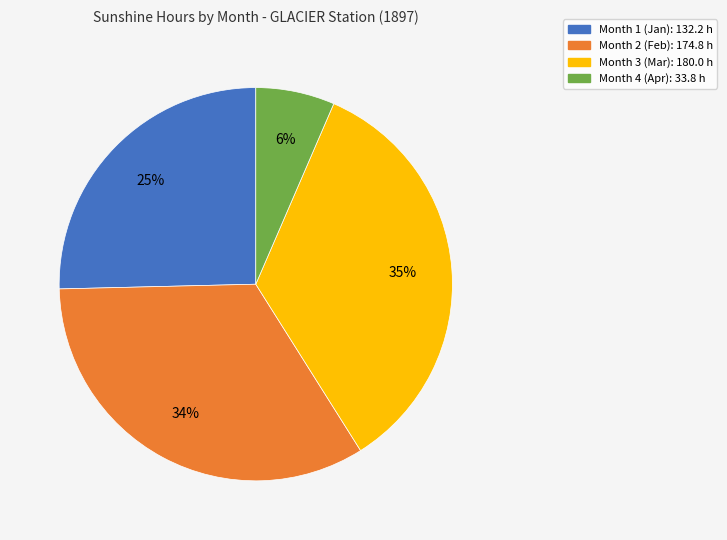

Between Month 4 and Month 2, which is larger?

Month 2